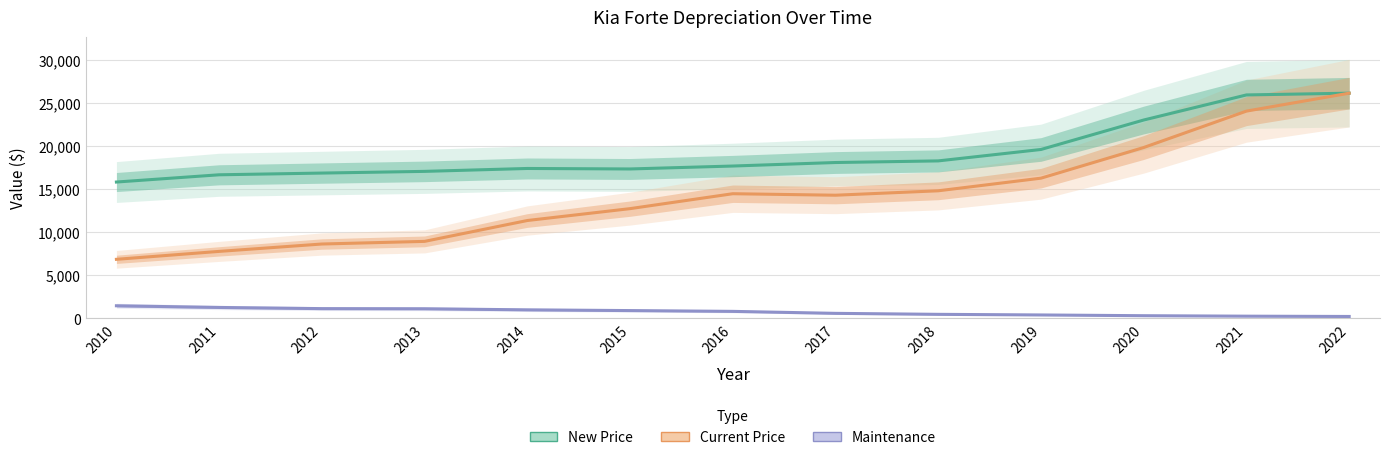

What are all the series names shown in the legend?

New Price, Current Price, Maintenance